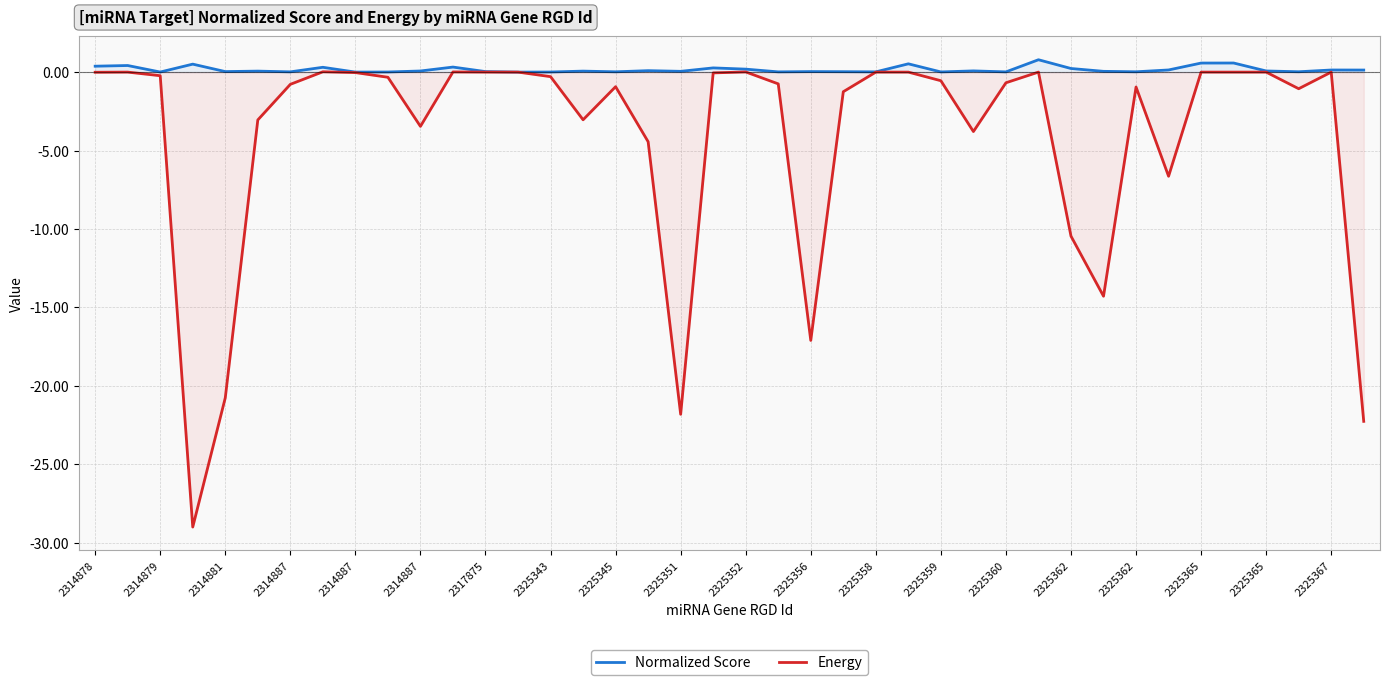

Which series has the largest range (max minus min)?

Energy